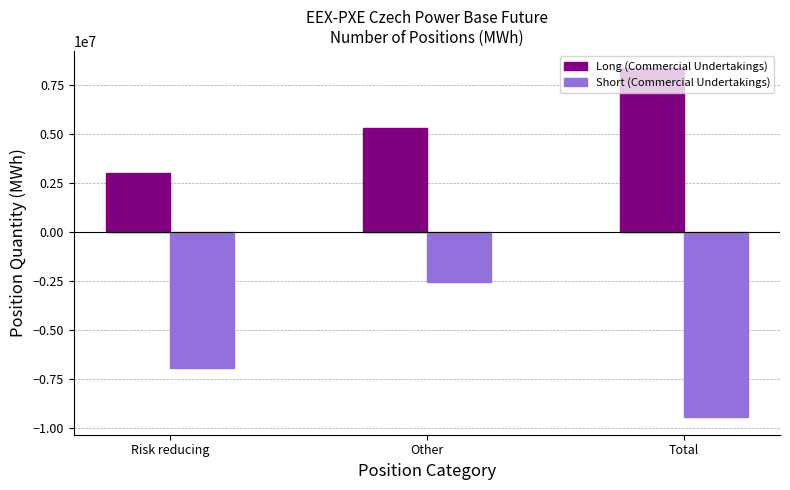

Where is Long (Commercial Undertakings) nearest to the value 5708876?

Other